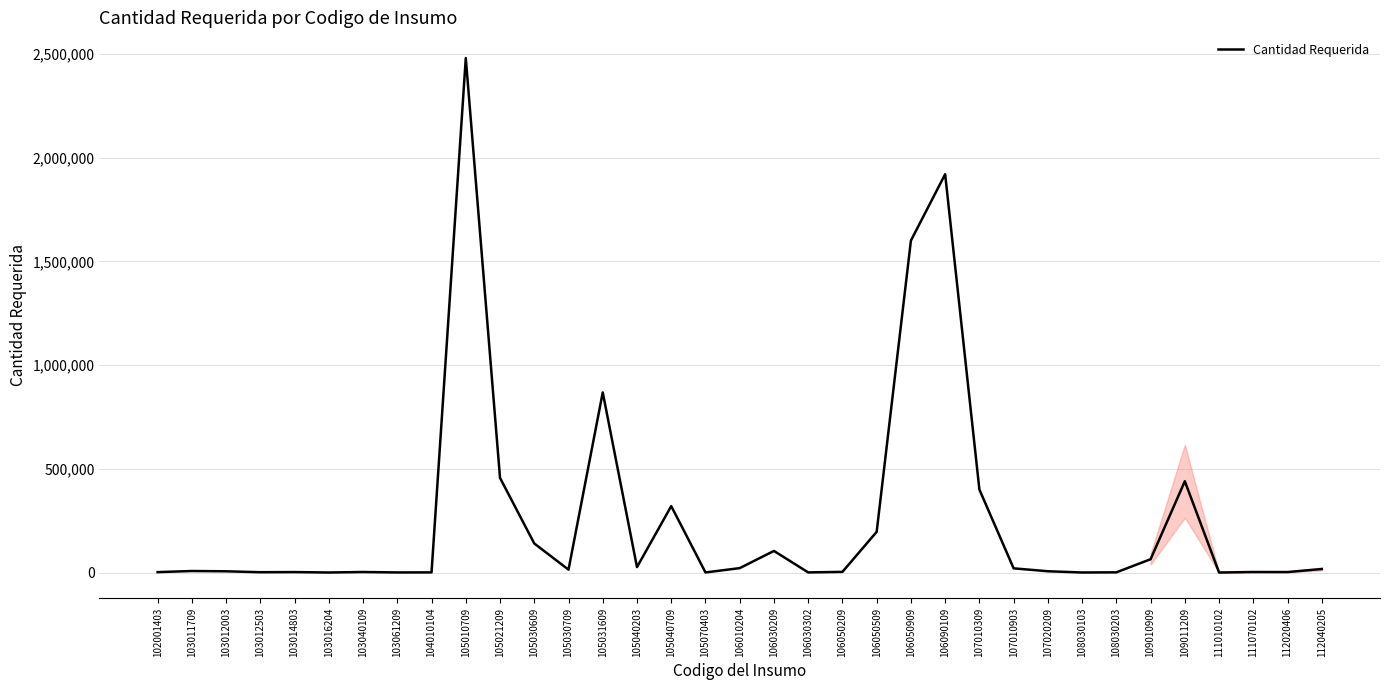

Which label corresponds to the largest value in the chart?

105010709